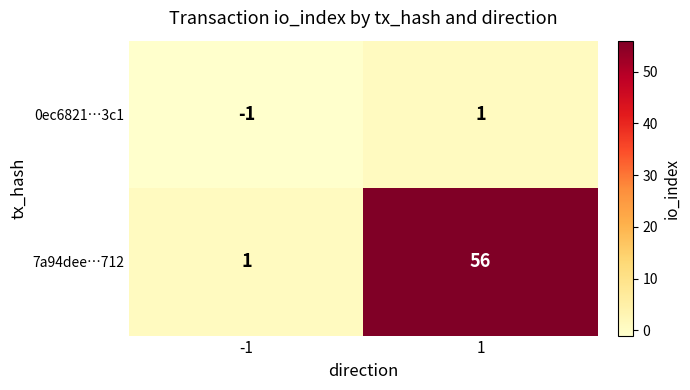

Rank the series by their average value, from lowest to highest.

0ec6821…3c1, 7a94dee…712